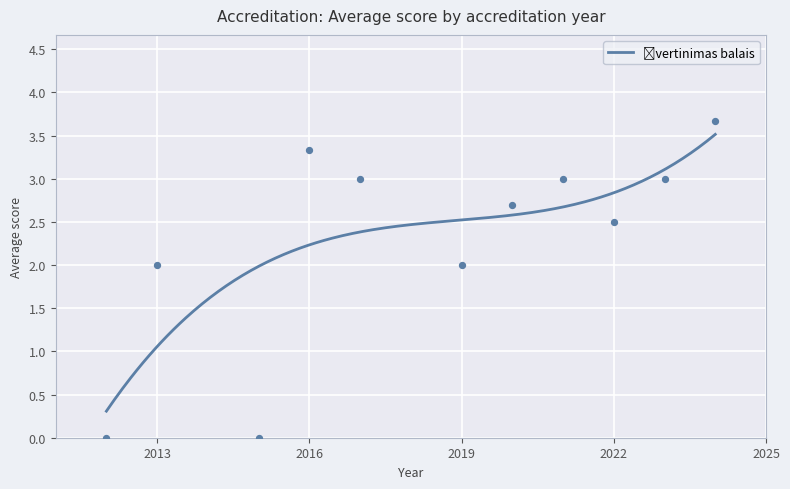

Which has a higher value, 2020 or 2020?

2020